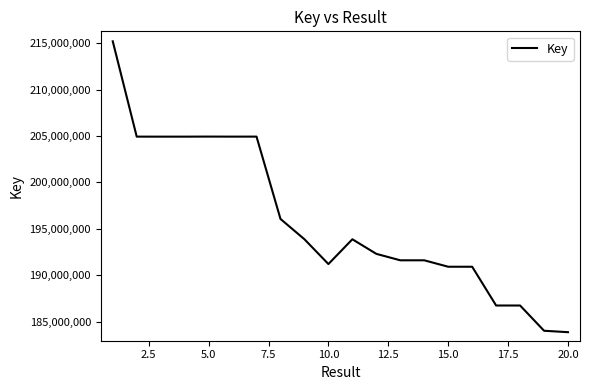

What is the smallest value displayed?

183876344